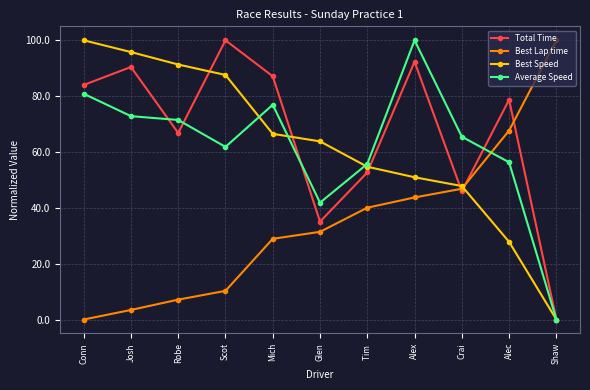

Rank the categories by Total Time value from highest to lowest.

Scot, Alex, Josh, Mich, Conn, Alec, Robe, Tim , Crai, Glen, Shaw